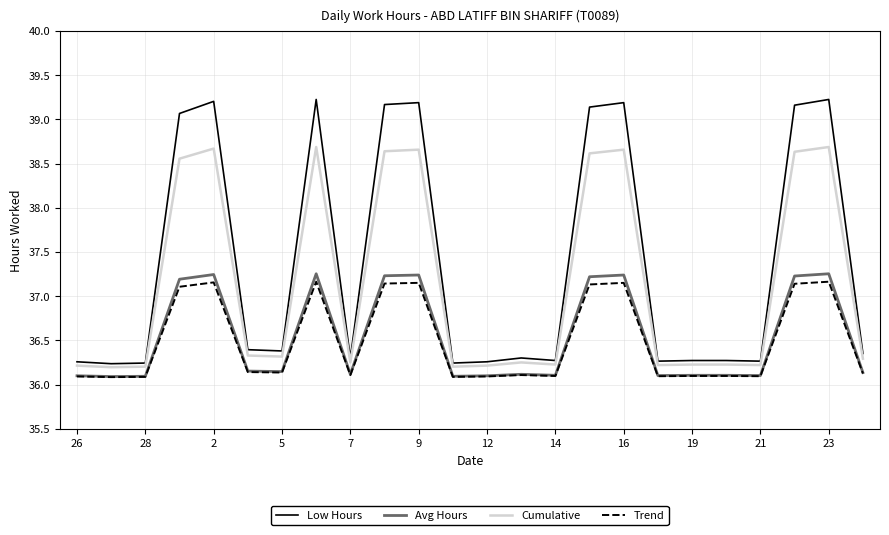

Does the chart display data point markers on the line(s)?

No